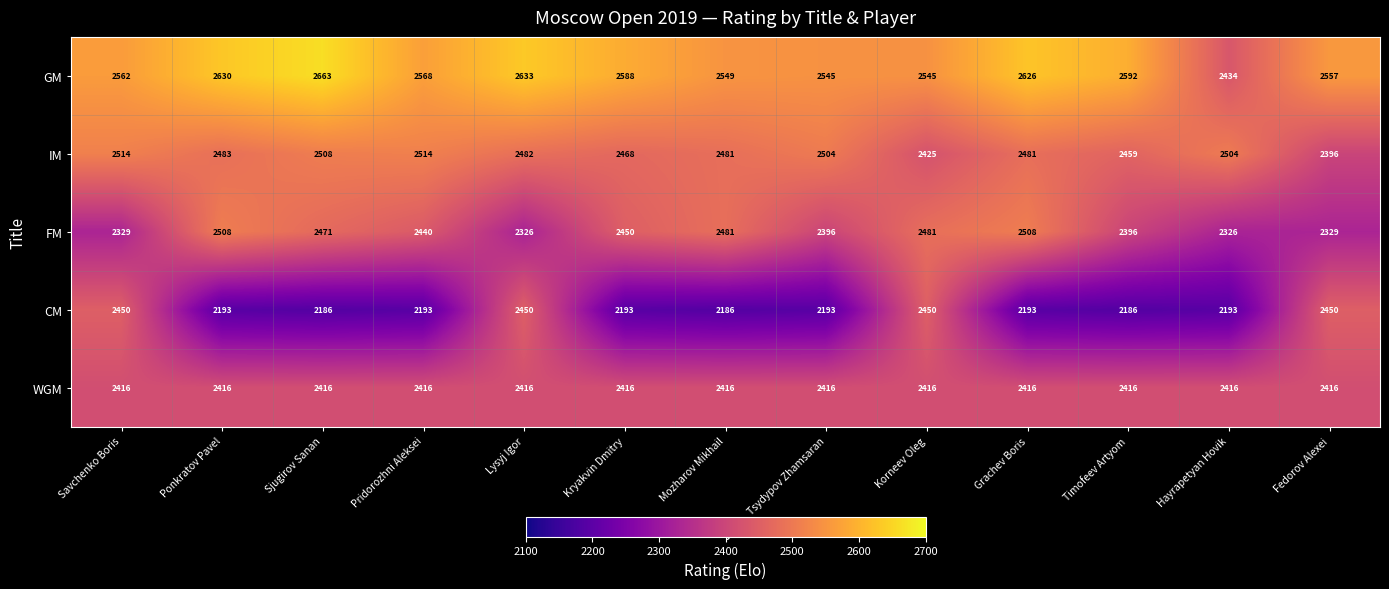

Is the value of IM at Timofeev Artyom greater than the value of WGM at Korneev Oleg?

Yes